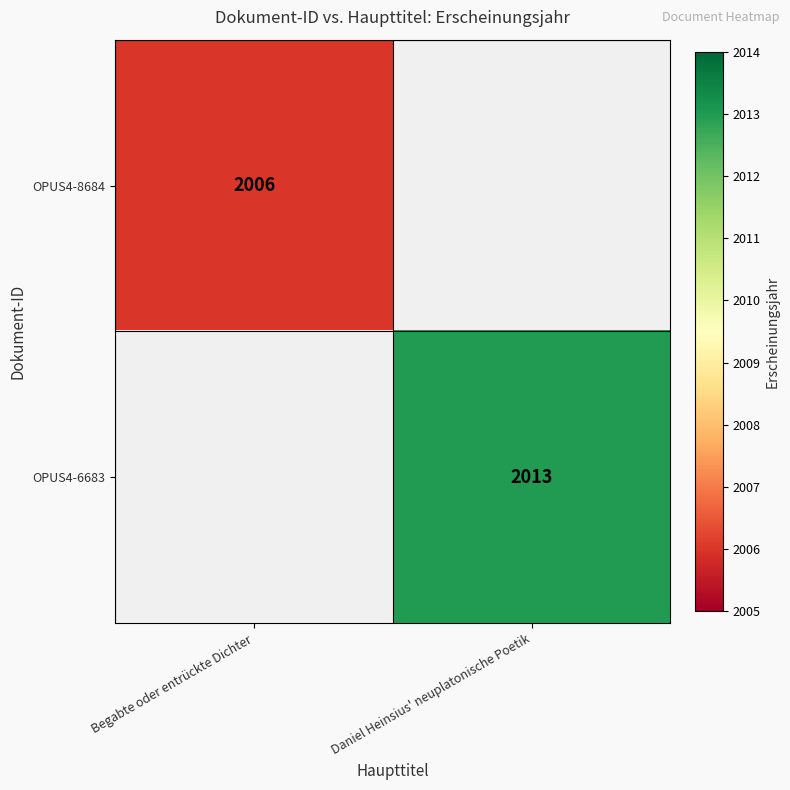

True or false: OPUS4-6683 has a value of 2013 at Daniel Heinsius' neuplatonische Poetik.

True